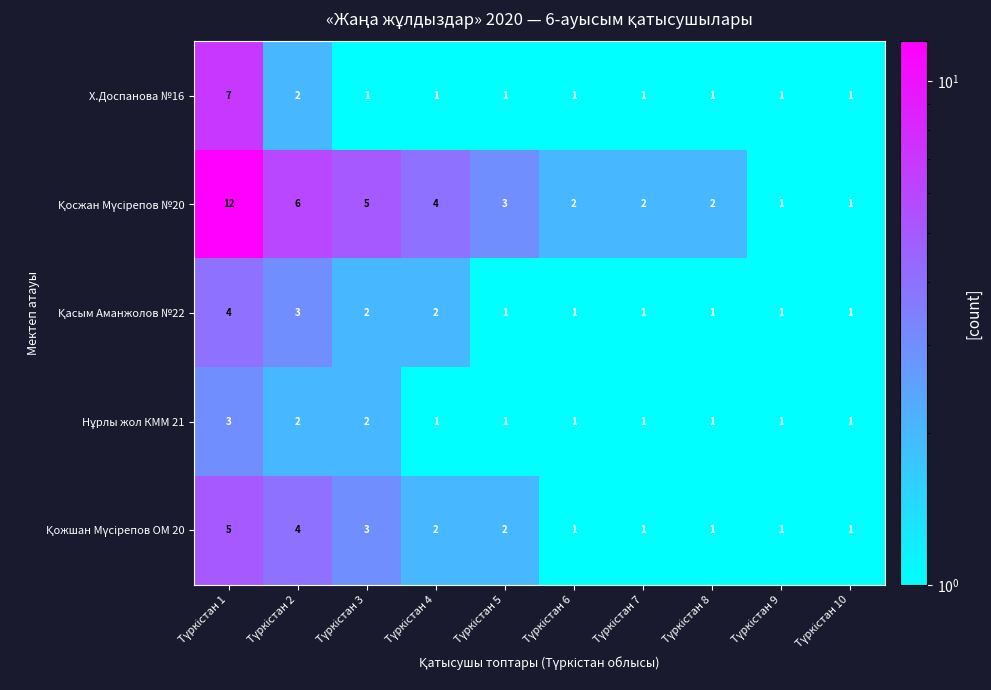

What is the difference between the maximum and minimum values in the Х.Доспанова №16 series?

6